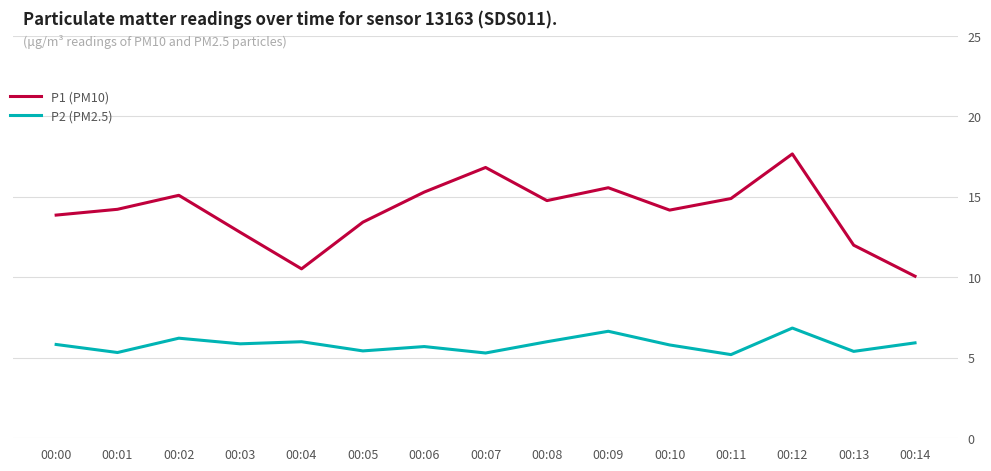

Is the value of P2 (PM2.5) at 00:13 greater than the value of P1 (PM10) at 00:03?

No